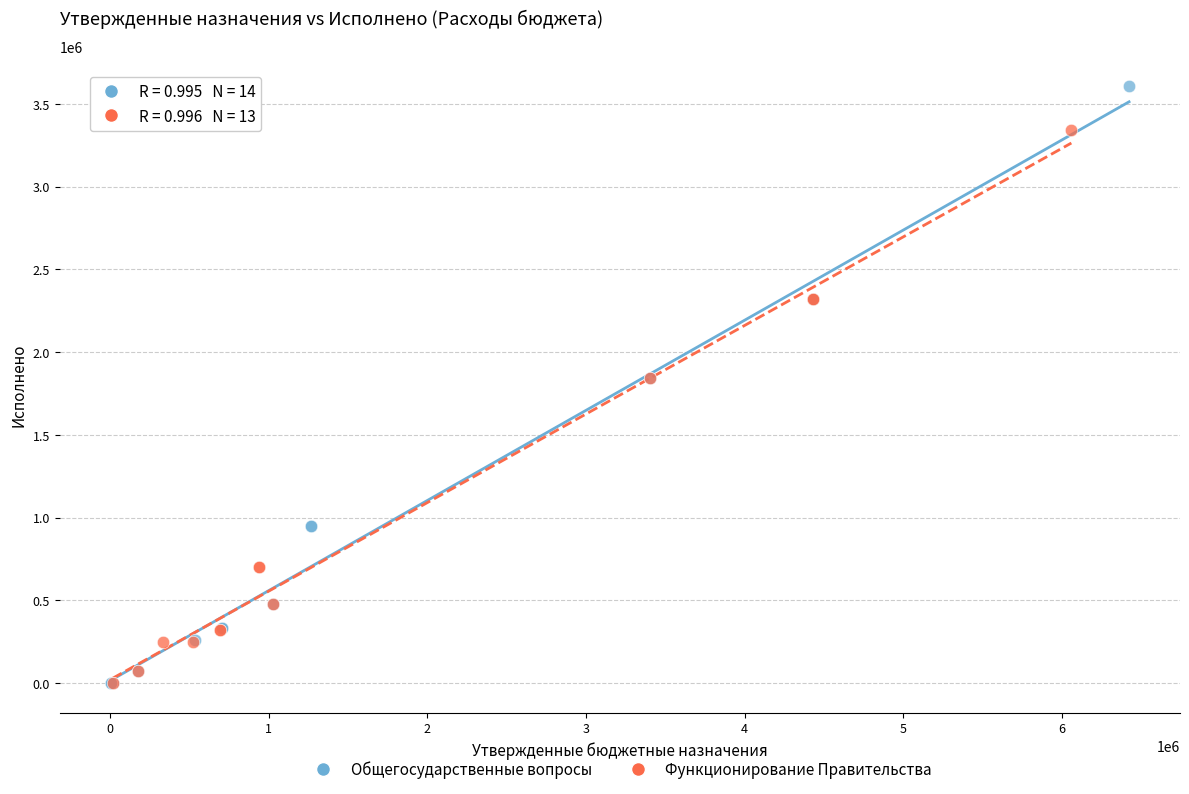

What are all the series names shown in the legend?

Общегосударственные вопросы, Функционирование Правительства